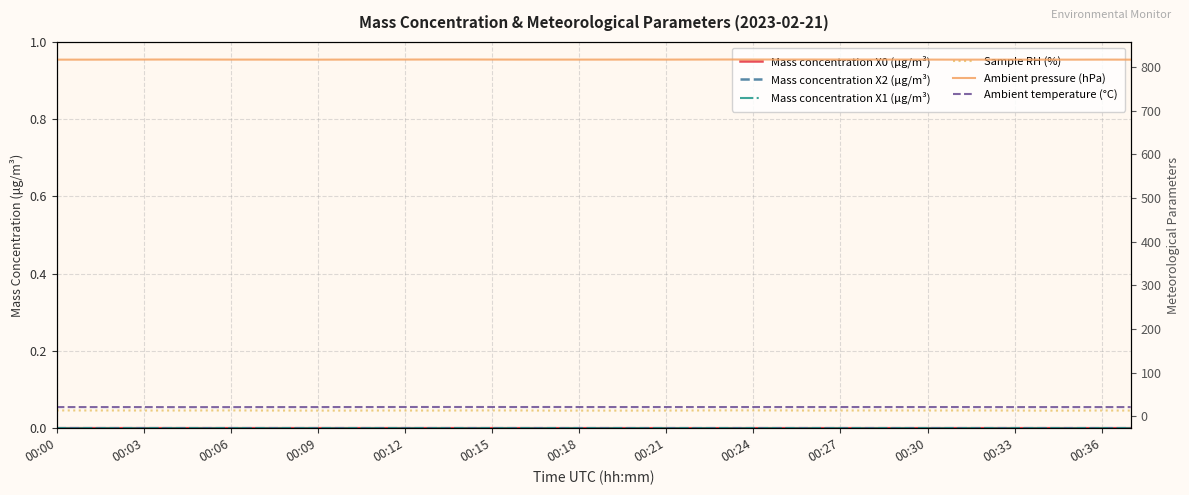

At which category is the sum across all series the highest?

00:24